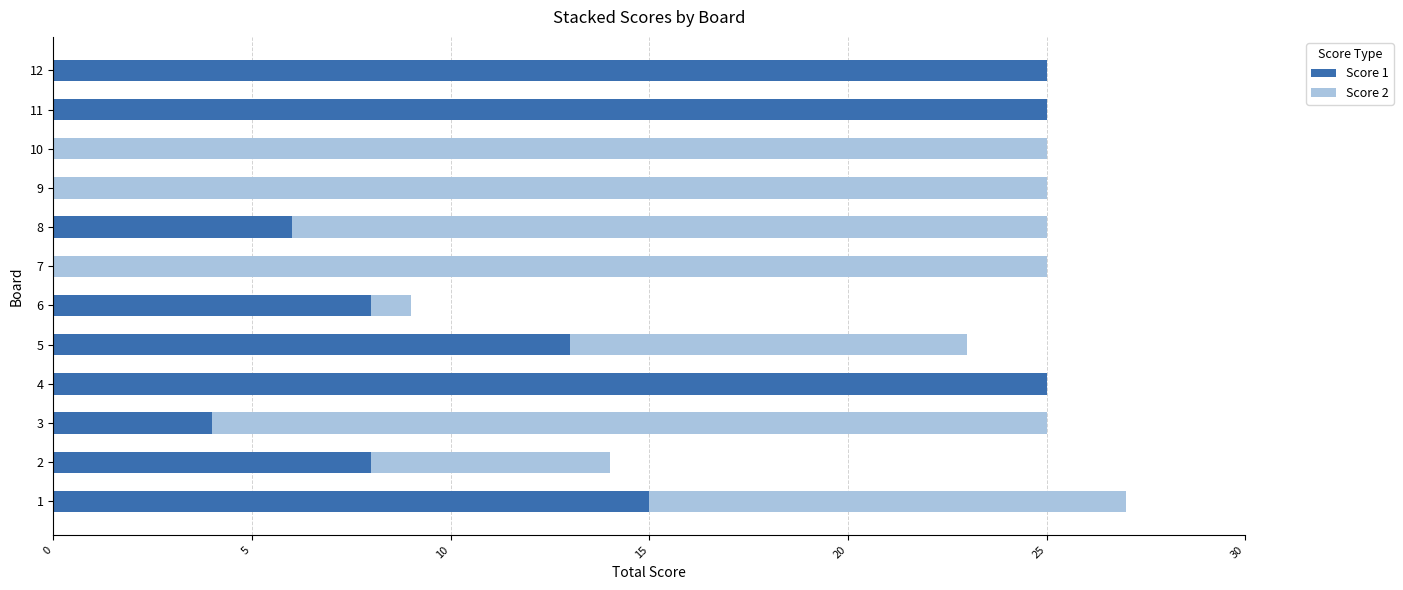

The value of Score 1 at 5 is 13. True or false?

True